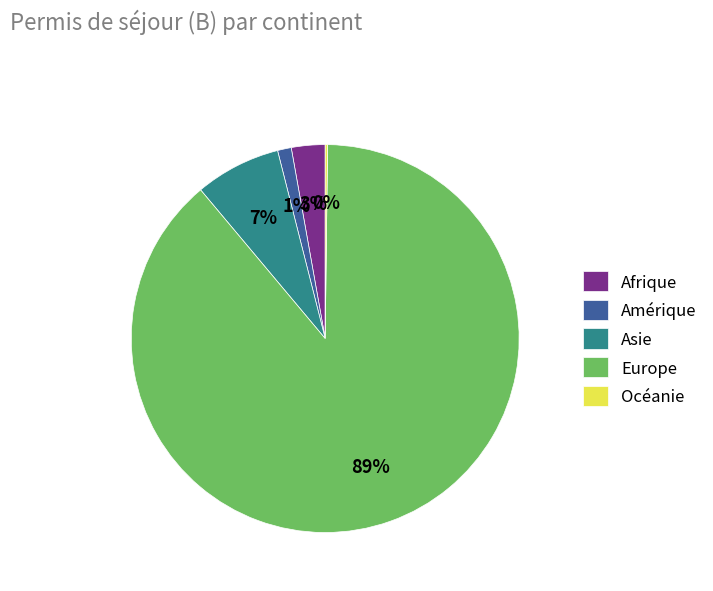

Do Amérique and Europe together represent more than half of the pie?

Yes